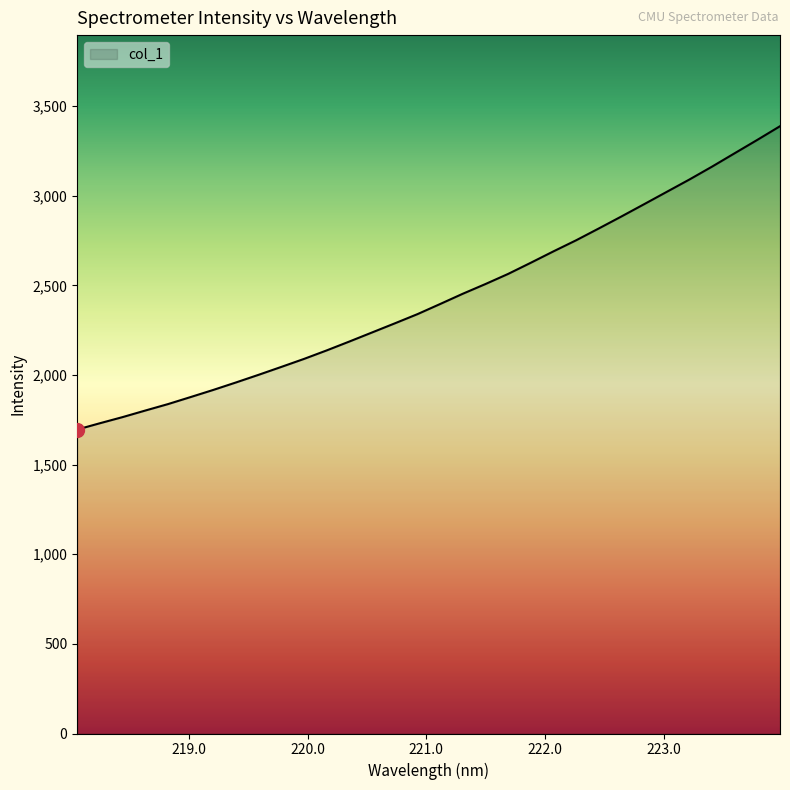

What is the difference between the maximum and minimum values?

1692.2